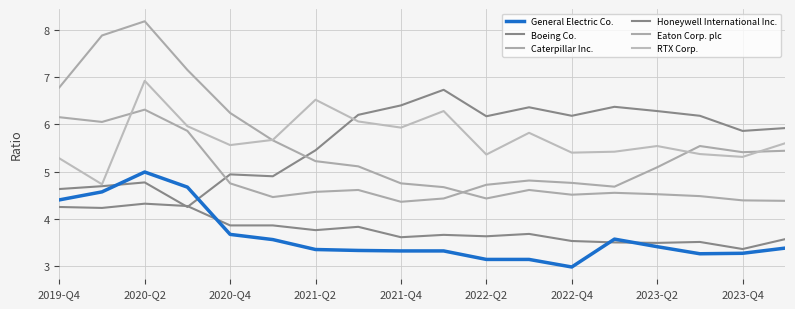

List the series in order of their peak value, lowest first.

Honeywell International Inc., General Electric Co., Caterpillar Inc., Boeing Co., RTX Corp., Eaton Corp. plc